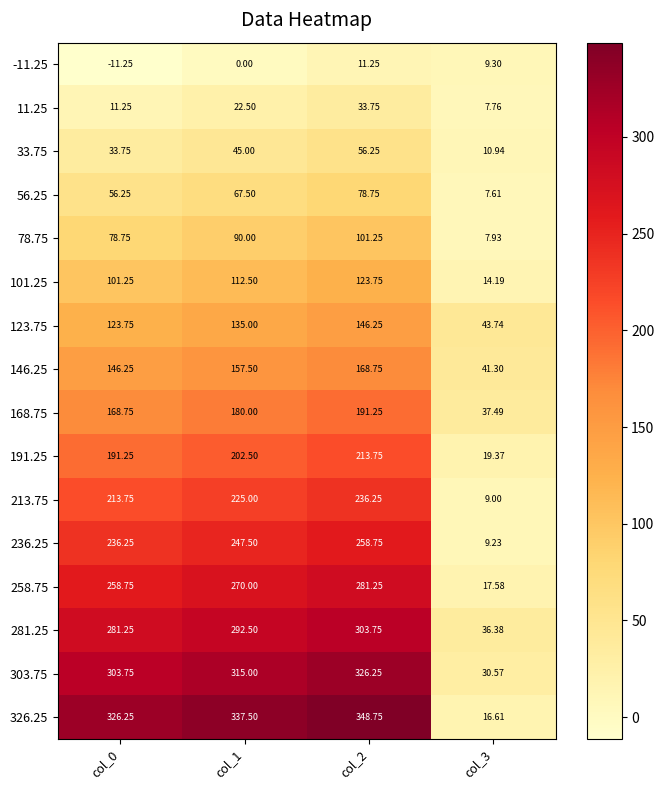

Is the value of 78.75 at col_1 greater than the value of -11.25 at col_0?

Yes